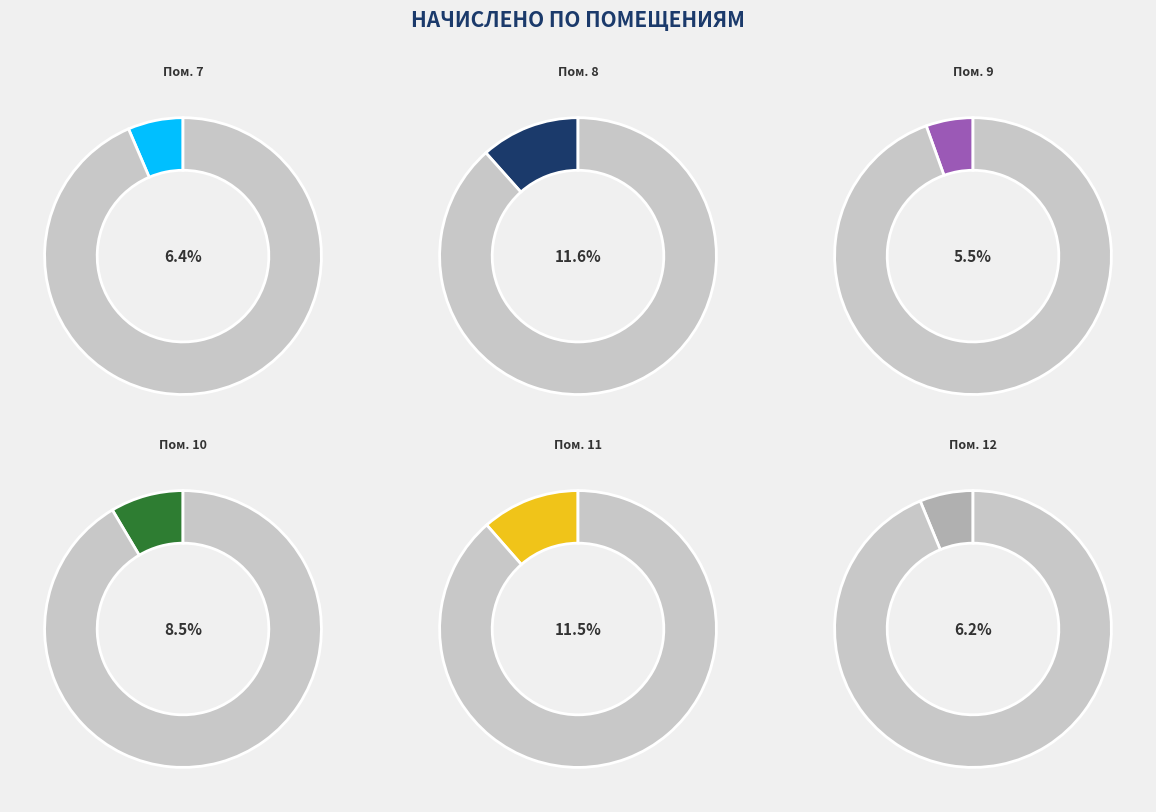

How much of the chart is everything except Пом. 10?

91.5%